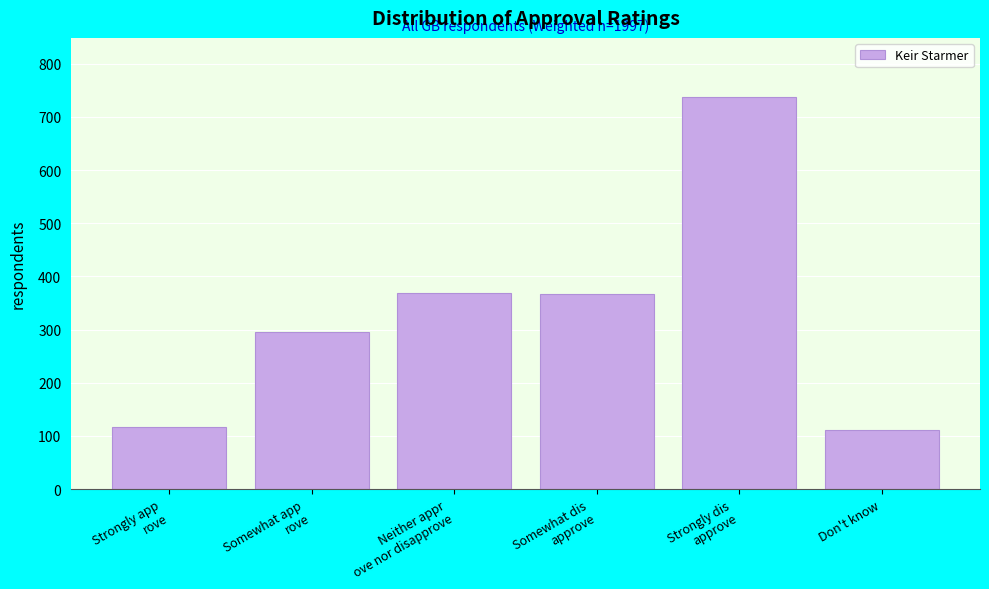

What is the value of the 2nd bar from the left?

296